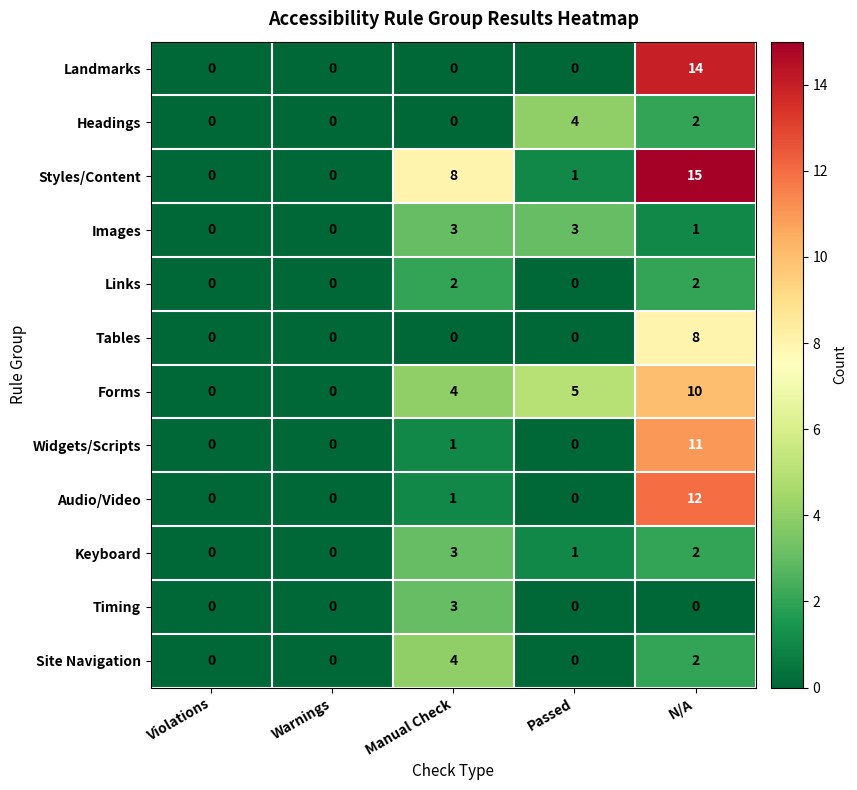

The Headings series shows 0 at Violations. True or false?

True